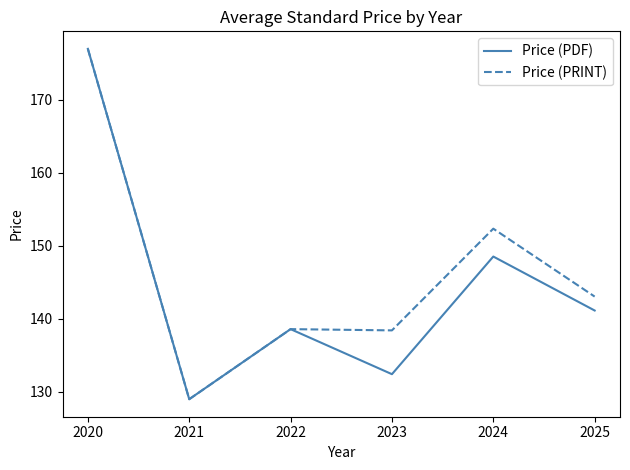

At 2023, list the series in order from largest to smallest.

Price (PRINT), Price (PDF)